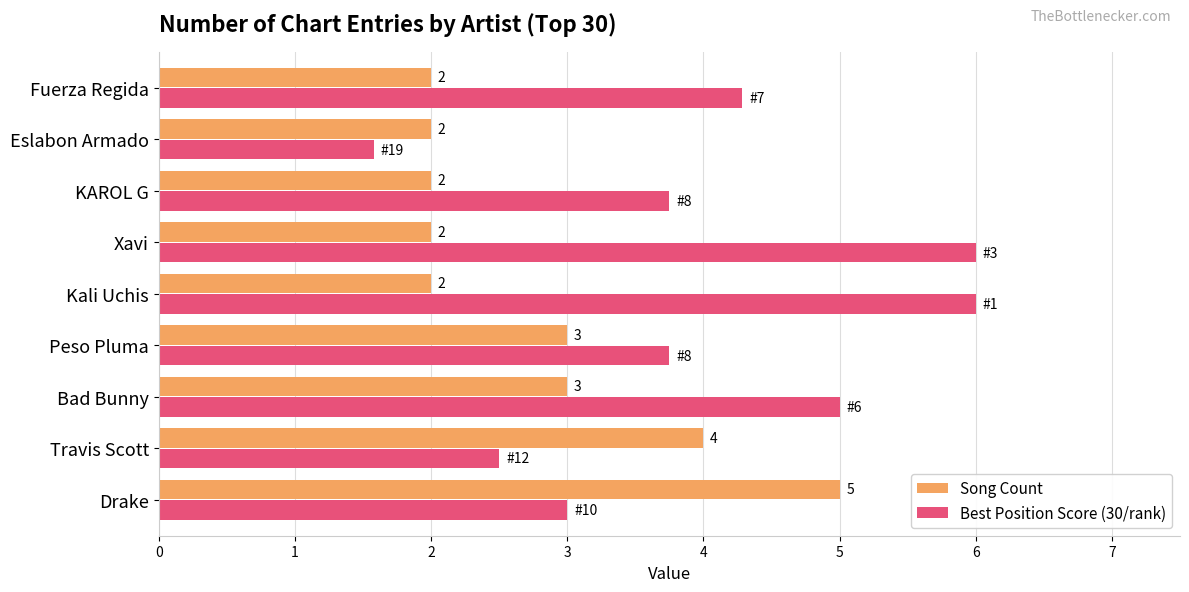

Which series has the largest total across all categories?

Best Position Score (30/rank)